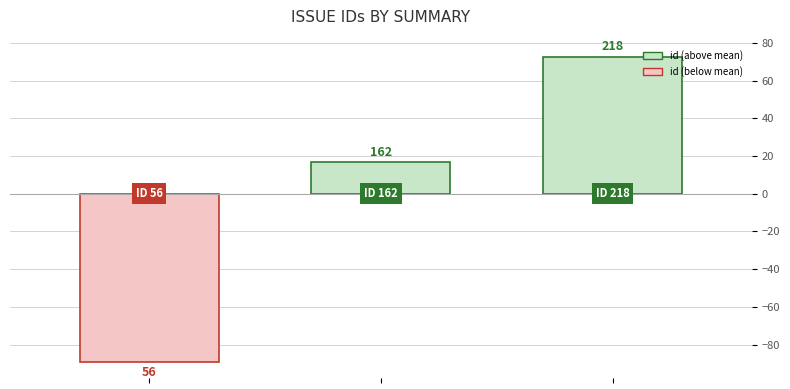

Does the chart contain any negative values?

Yes